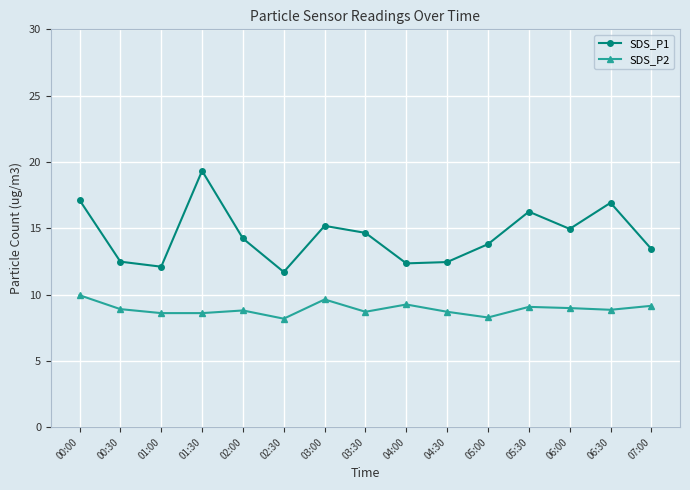

What is the sum of the SDS_P2 values at 01:00 and 07:00?

17.8